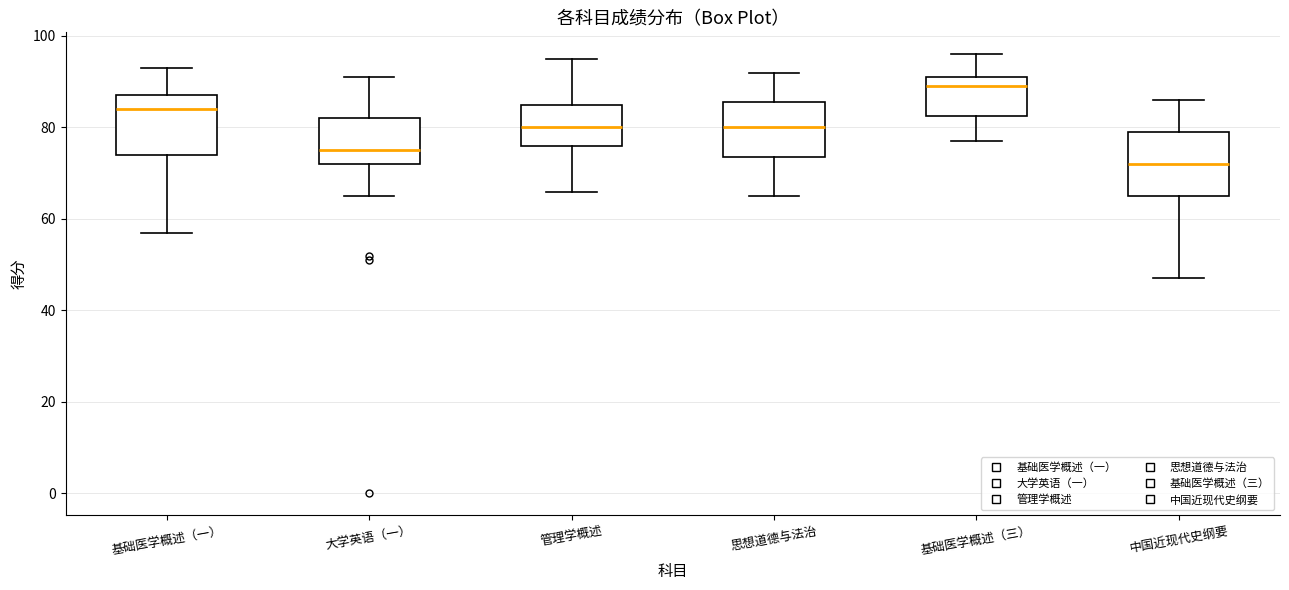

Reading left to right, transcribe this box plot: for each box, give where its median line is, the range the box spans, and where its two whiskers end, as read against the y-axis. The values are not printed on the chart, so give them approximately, as read against the axis.

基础医学概述（一）: median 84, box 74 to 88, whiskers 58 to 94
大学英语（一）: median 76, box 72 to 82, whiskers 66 to 92
管理学概述: median 80, box 76 to 86, whiskers 66 to 96
思想道德与法治: median 80, box 74 to 86, whiskers 66 to 92
基础医学概述（三）: median 90, box 82 to 92, whiskers 78 to 96
中国近现代史纲要: median 72, box 66 to 80, whiskers 48 to 86